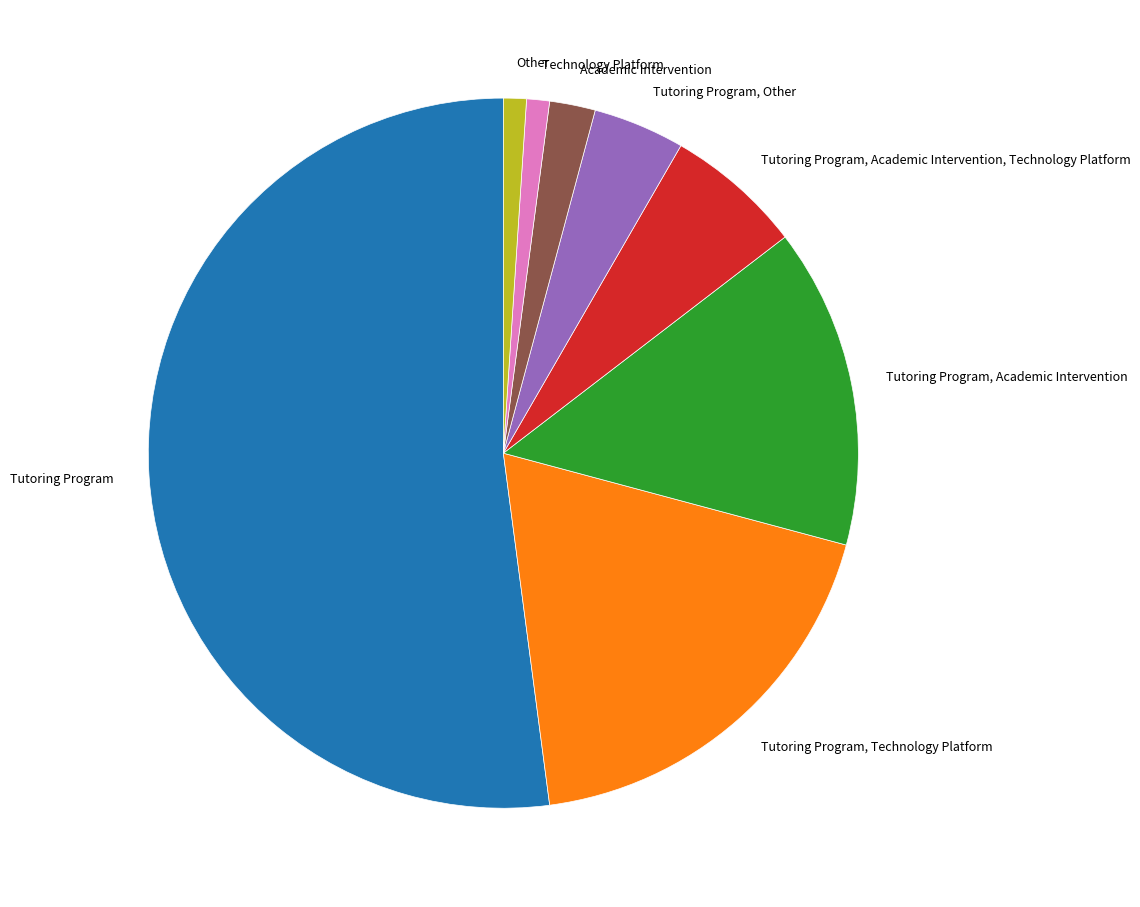

How many segments does this pie chart have?

8